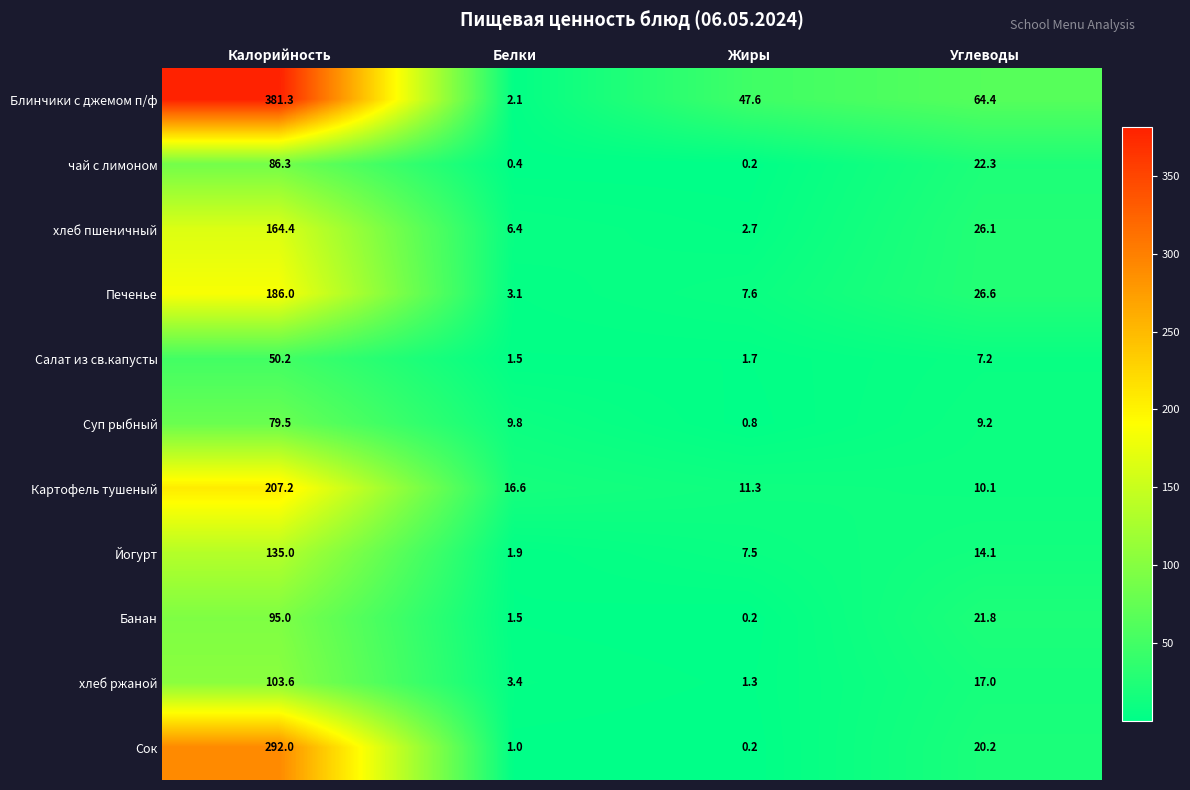

What is the greatest value displayed?

381.3